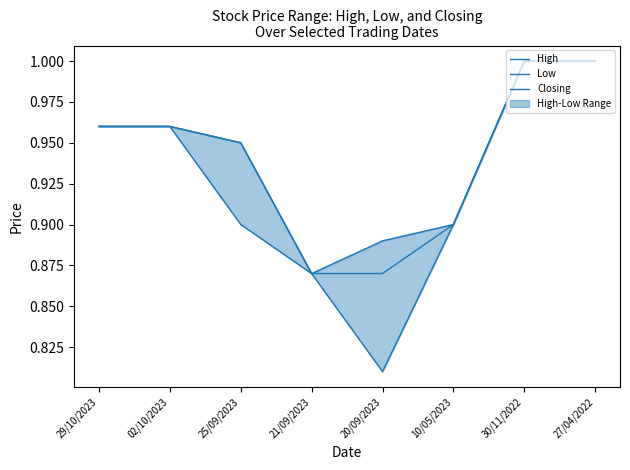

List the series in order of their peak value, highest first.

High, Low, Closing